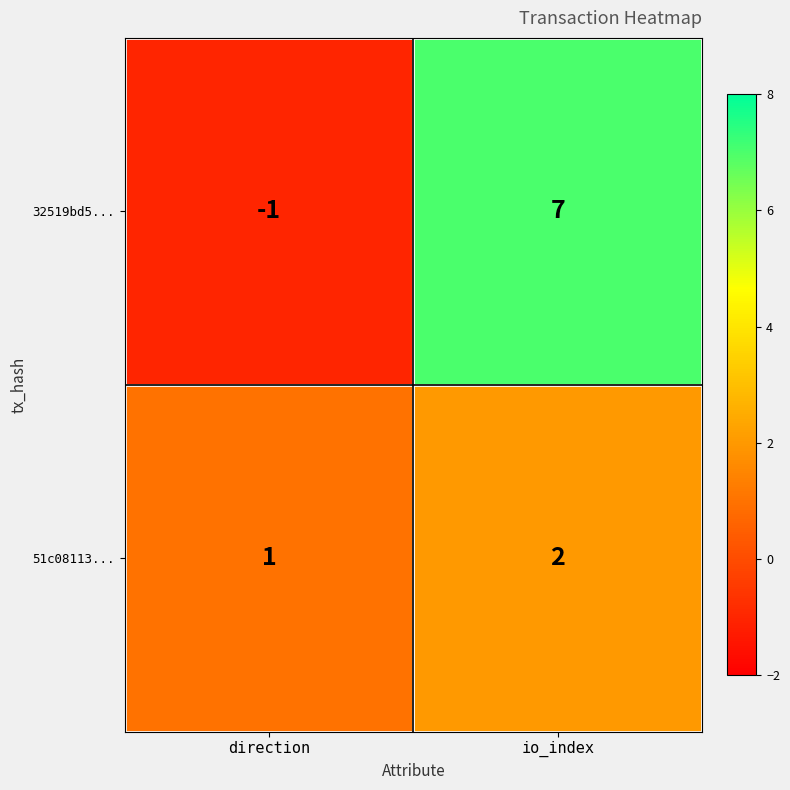

Count the number of categories in the chart.

2